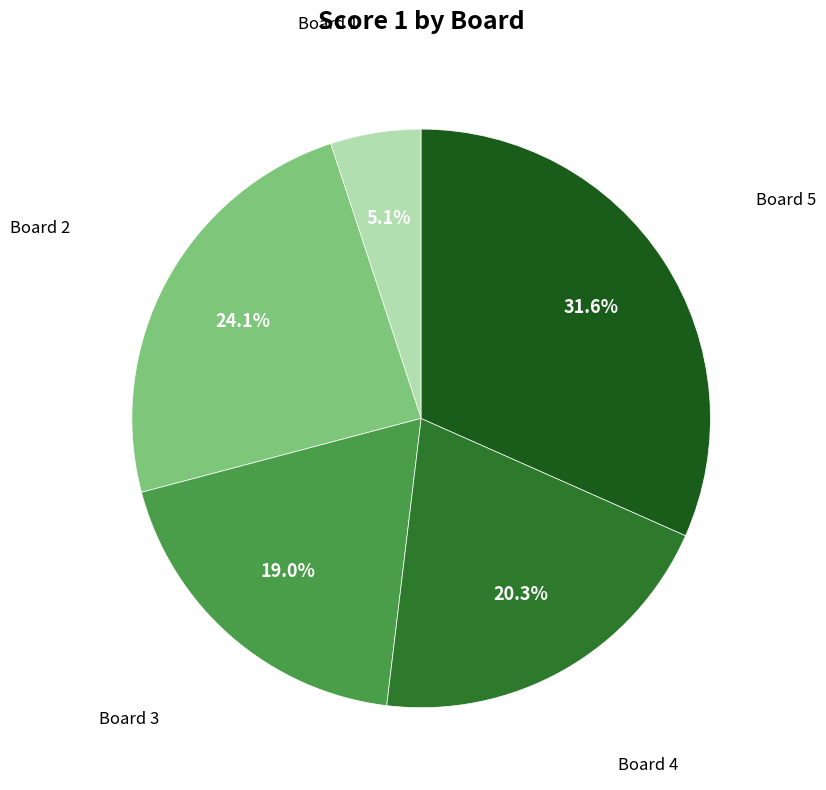

How many segments does this pie chart have?

5